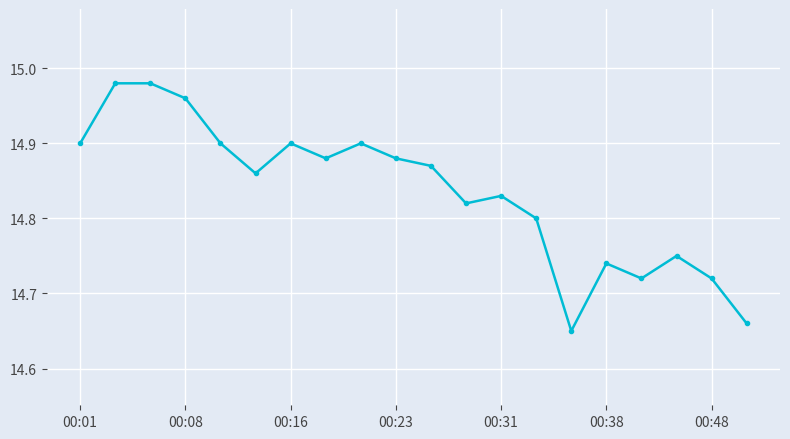

How many categories are shown in the chart?

20